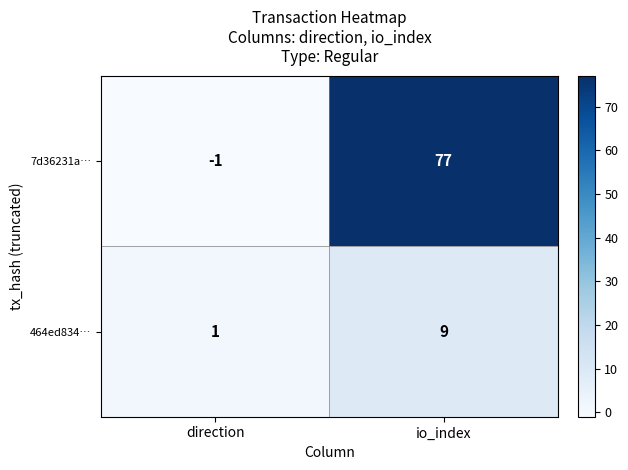

What is the difference between the maximum and minimum values in the 7d36231a… series?

78